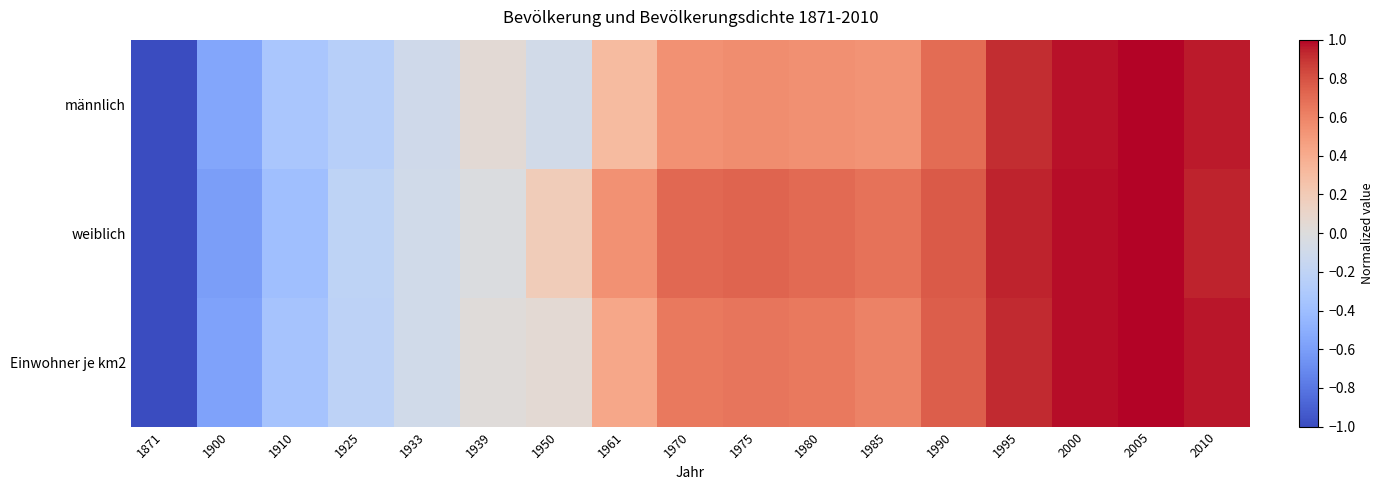

Reading right to left, extract all data points from this chart.

männlich: 2010=1.0	2005=1.0	2000=1.0	1995=0.9	1990=0.7	1985=0.5	1980=0.5	1975=0.6	1970=0.5	1961=0.3	1950=-0.1	1939=0.0	1933=-0.1	1925=-0.3	1910=-0.3	1900=-0.6	1871=-1.0
weiblich: 2010=0.9	2005=1.0	2000=1.0	1995=0.9	1990=0.8	1985=0.7	1980=0.7	1975=0.7	1970=0.7	1961=0.5	1950=0.2	1939=-0.0	1933=-0.1	1925=-0.2	1910=-0.4	1900=-0.6	1871=-1.0
Einwohner je km2: 2010=1.0	2005=1.0	2000=1.0	1995=0.9	1990=0.8	1985=0.6	1980=0.6	1975=0.7	1970=0.6	1961=0.4	1950=0.1	1939=0.0	1933=-0.1	1925=-0.2	1910=-0.4	1900=-0.6	1871=-1.0